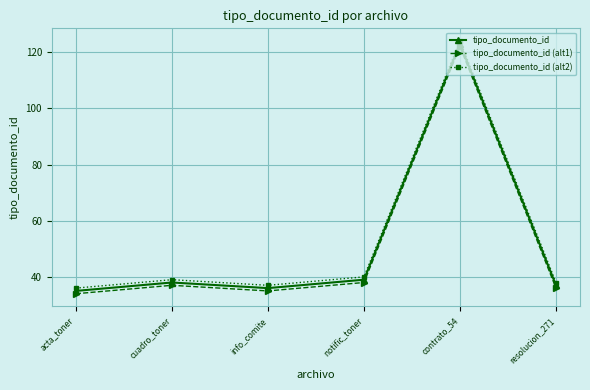

Rank the categories by tipo_documento_id (alt2) value from lowest to highest.

acta_toner, info_comite, resolucion_271, cuadro_toner, notific_toner, contrato_54